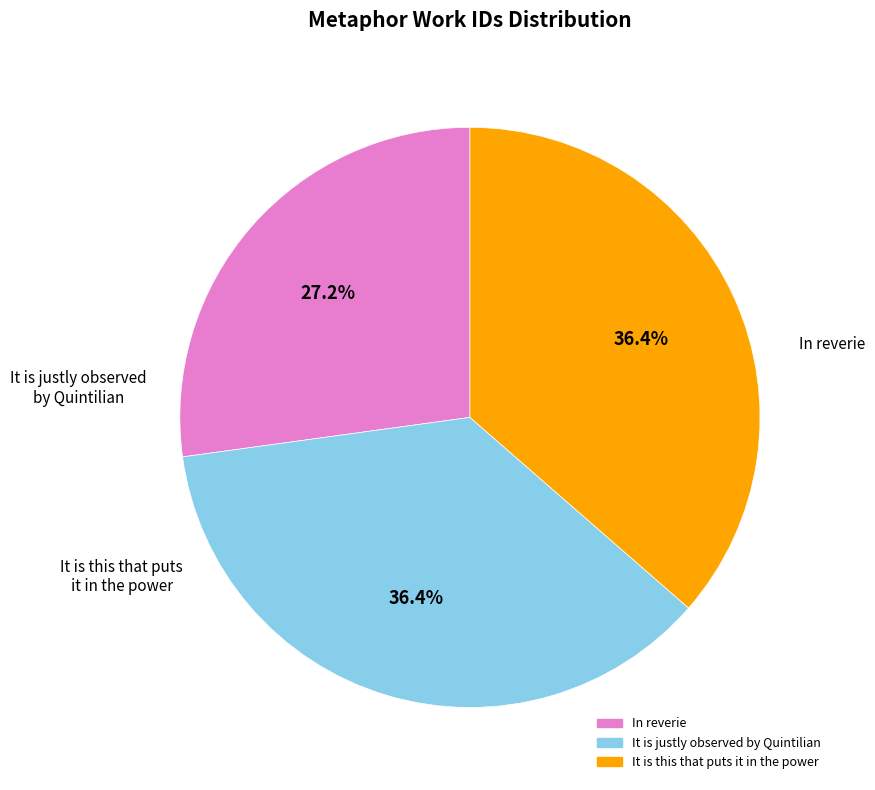

What percentage do In reverie and It is justly observed by Quintilian together represent?

63.6%